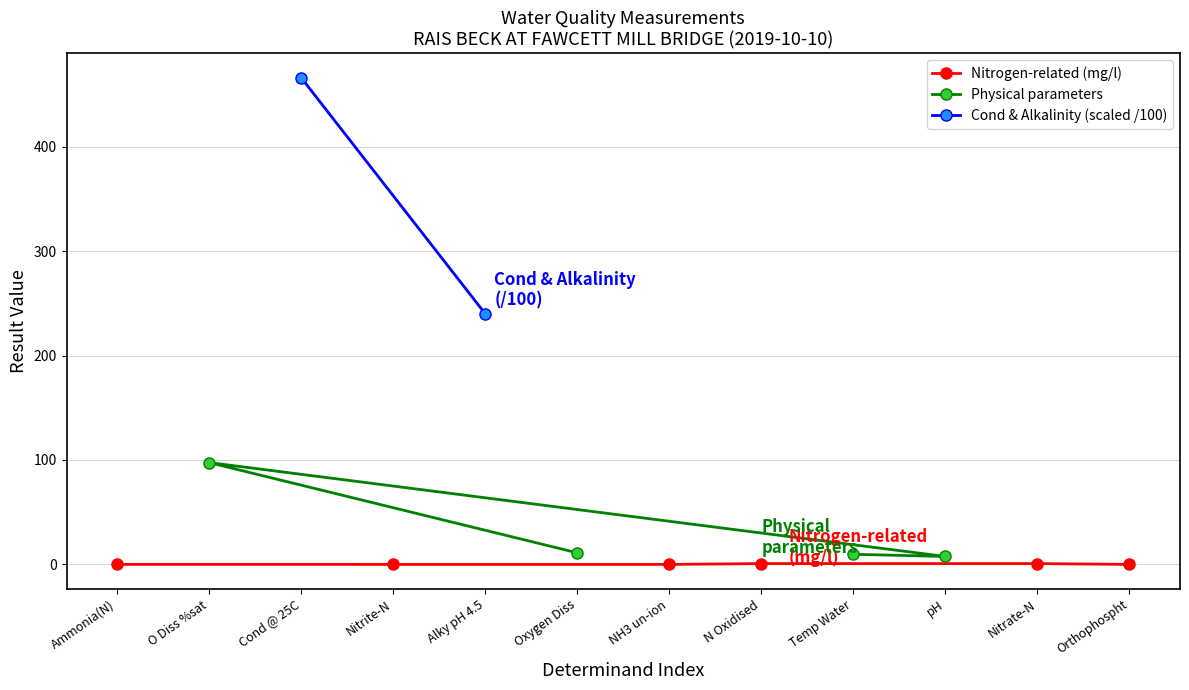

Where does the data first go above 7?

O Diss %sat